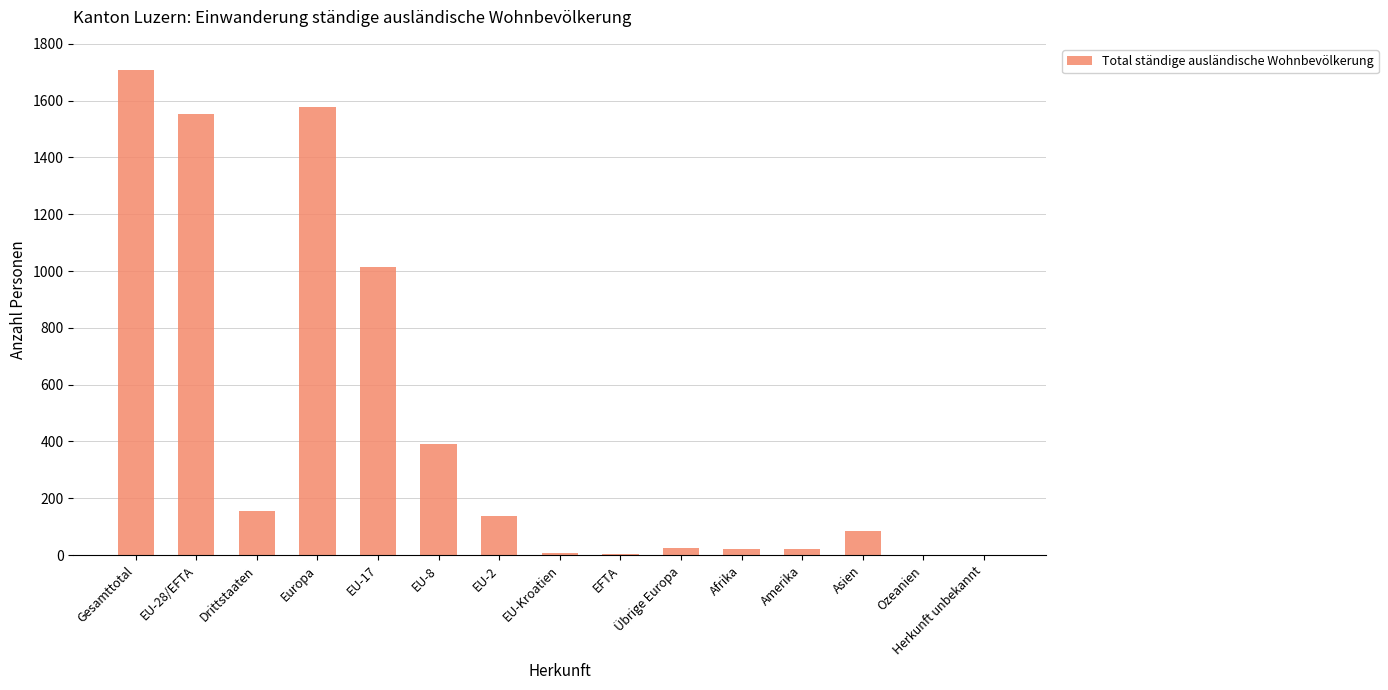

How many categories are shown in the chart?

15